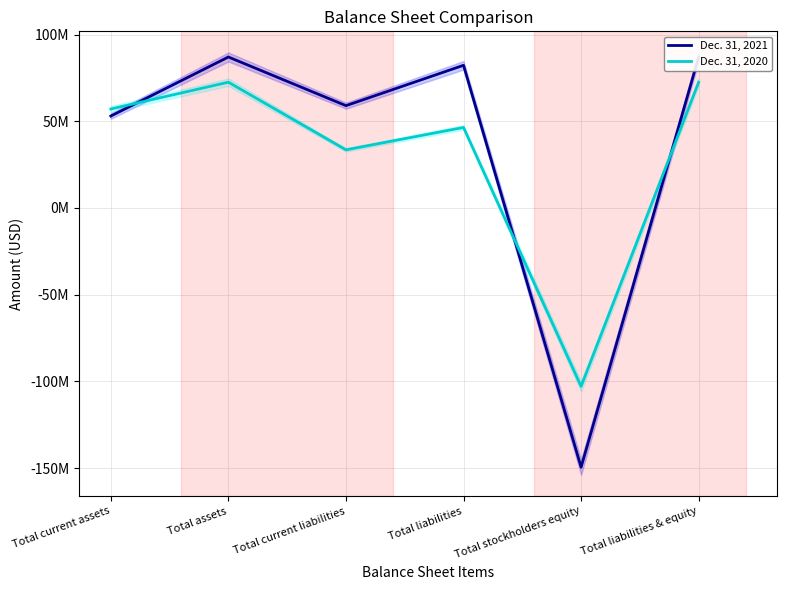

Where is Dec. 31, 2020 nearest to the value -15168000?

Total current liabilities